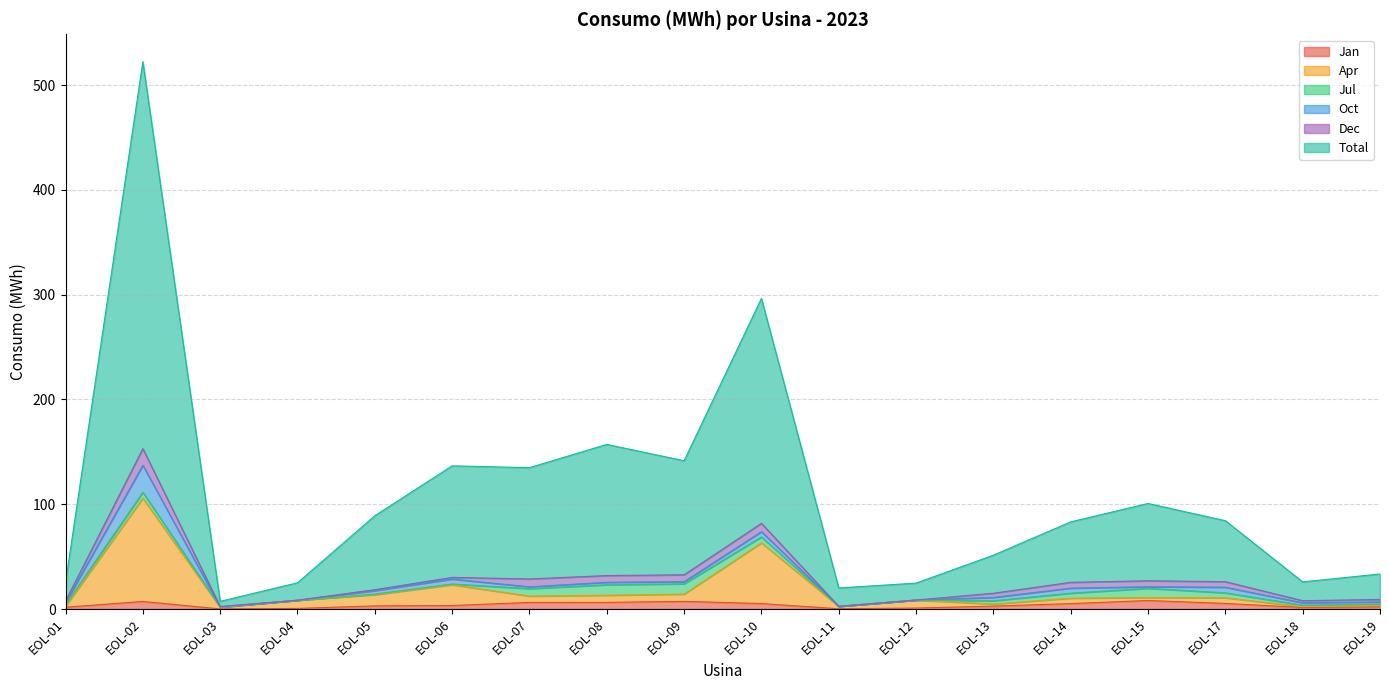

Which has a higher value, EOL-02 or EOL-19?

EOL-02